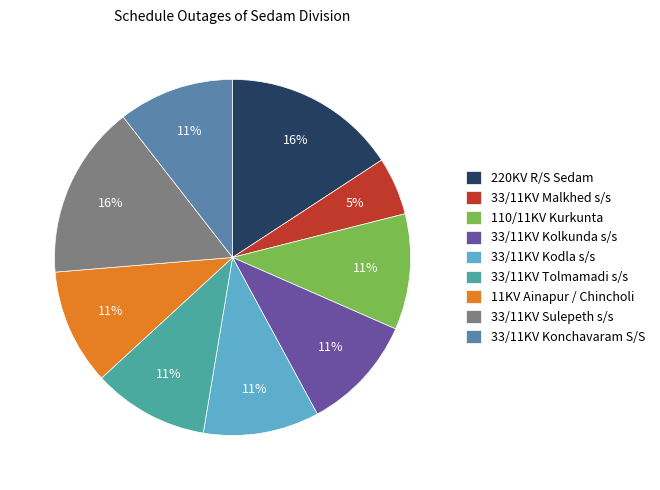

Do 110/11KV Kurkunta and 33/11KV Tolmamadi s/s together represent more than half of the pie?

No